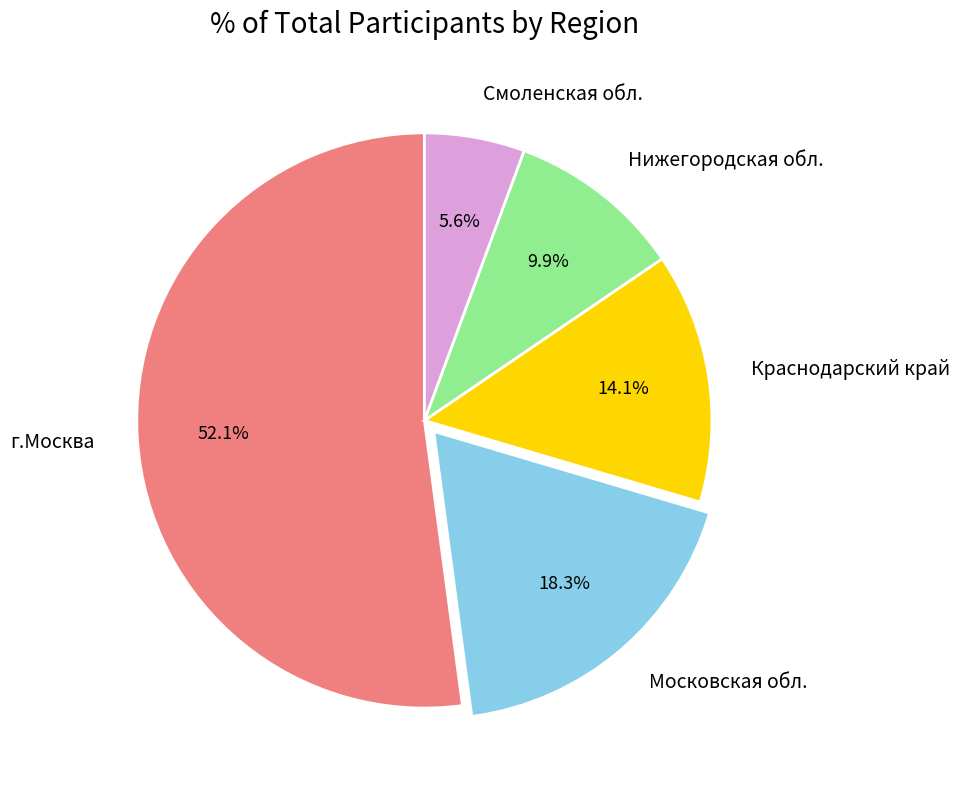

The Смоленская обл. slice represents 6% of the pie. True or false?

True